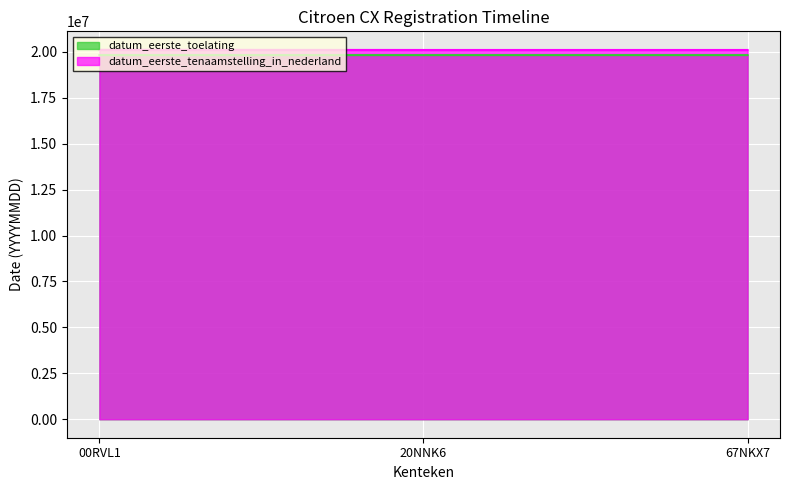

Which series has the widest spread of values?

datum_eerste_tenaamstelling_in_nederland